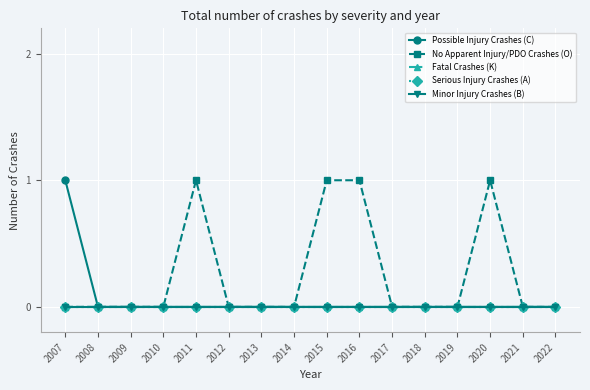

Is this an area chart (filled region under the line)?

No